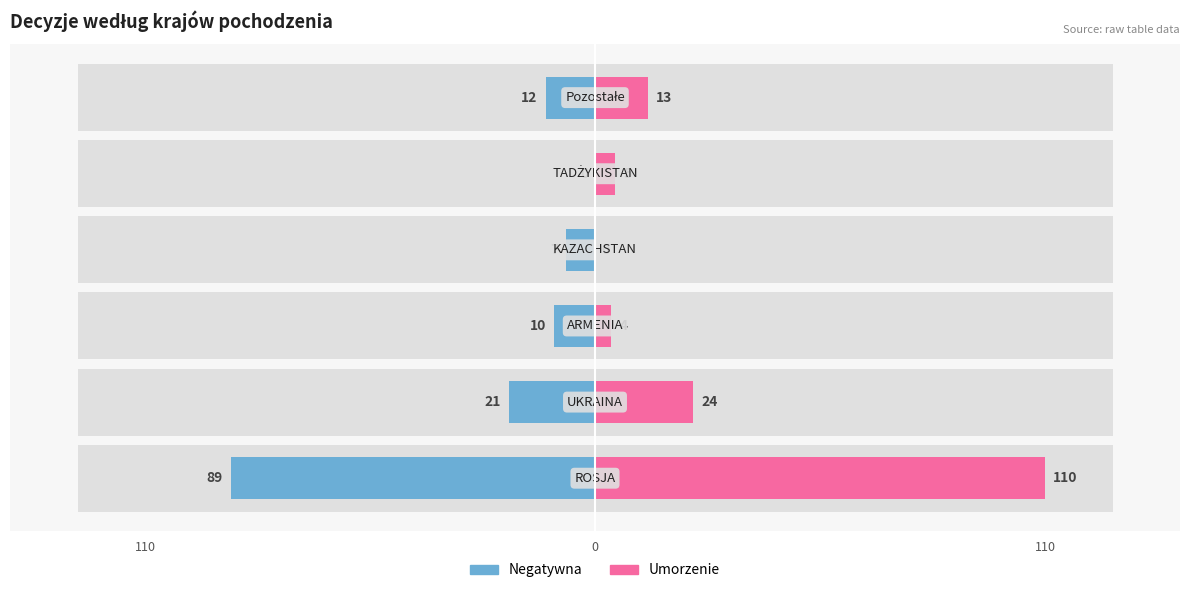

Is it true that Negatywna equals -89 at 110?

True